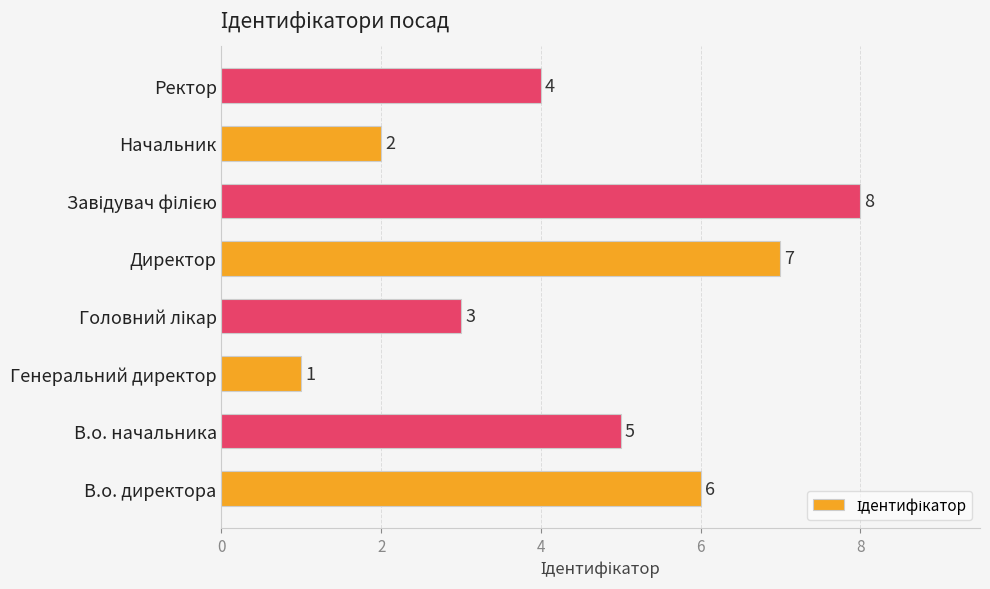

Is it true that the value at Генеральний директор is 1?

True